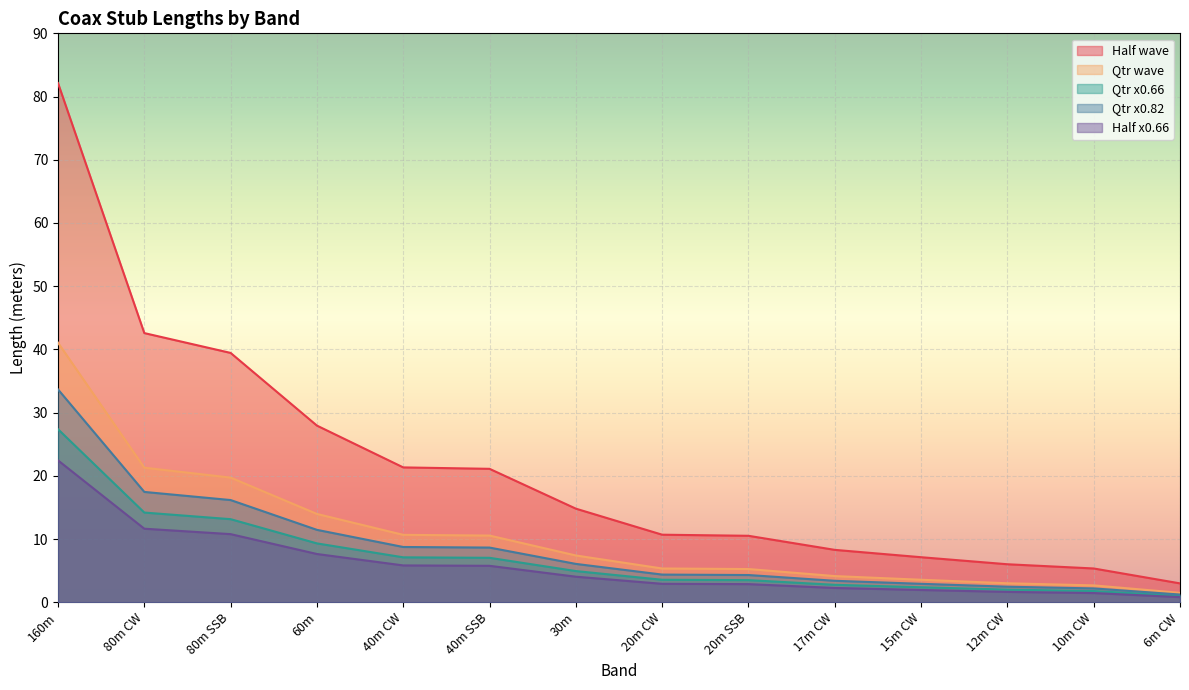

Which label corresponds to the largest value in the chart?

160m